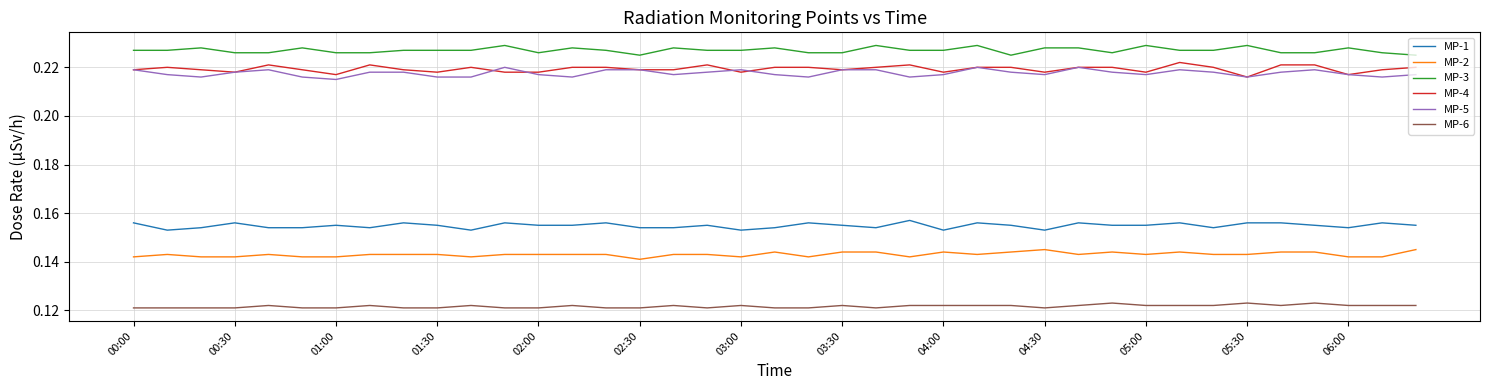

Which series has the largest total across all categories?

MP-3